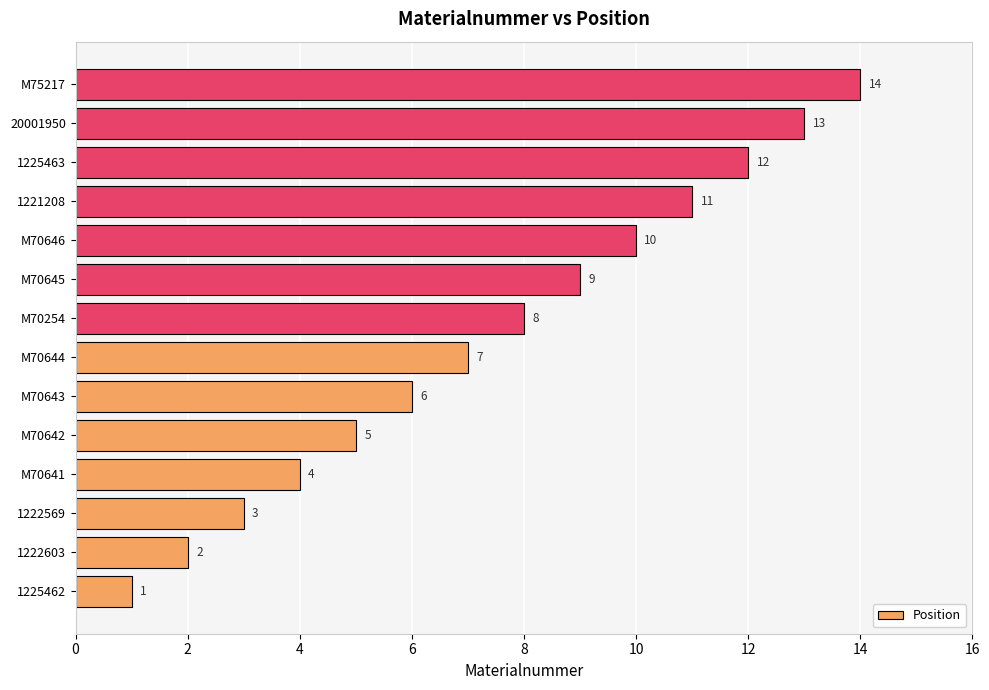

Between M75217 and 20001950, which is larger?

M75217